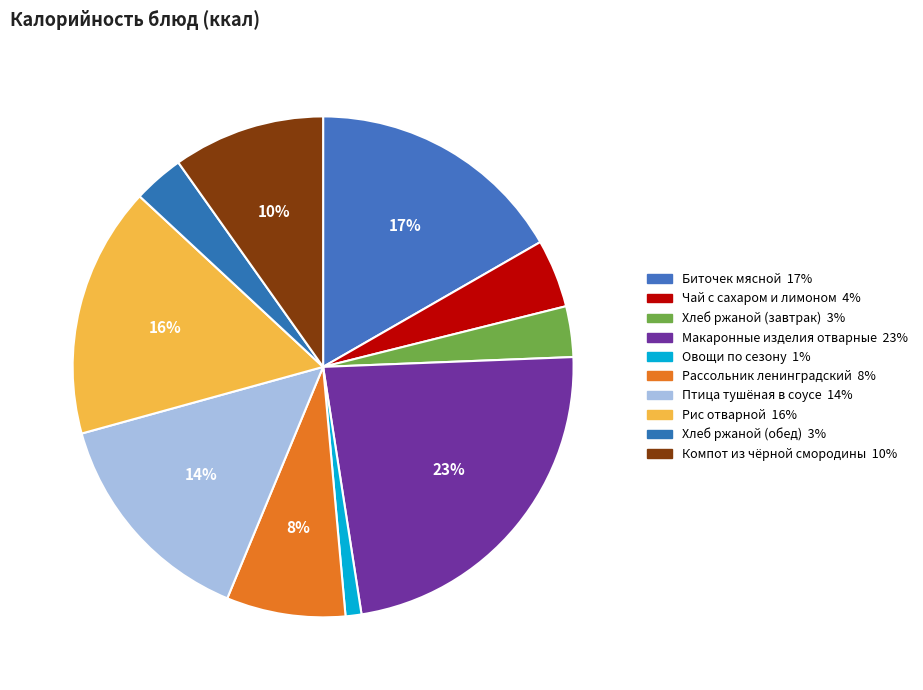

How many slices are in this pie chart?

10